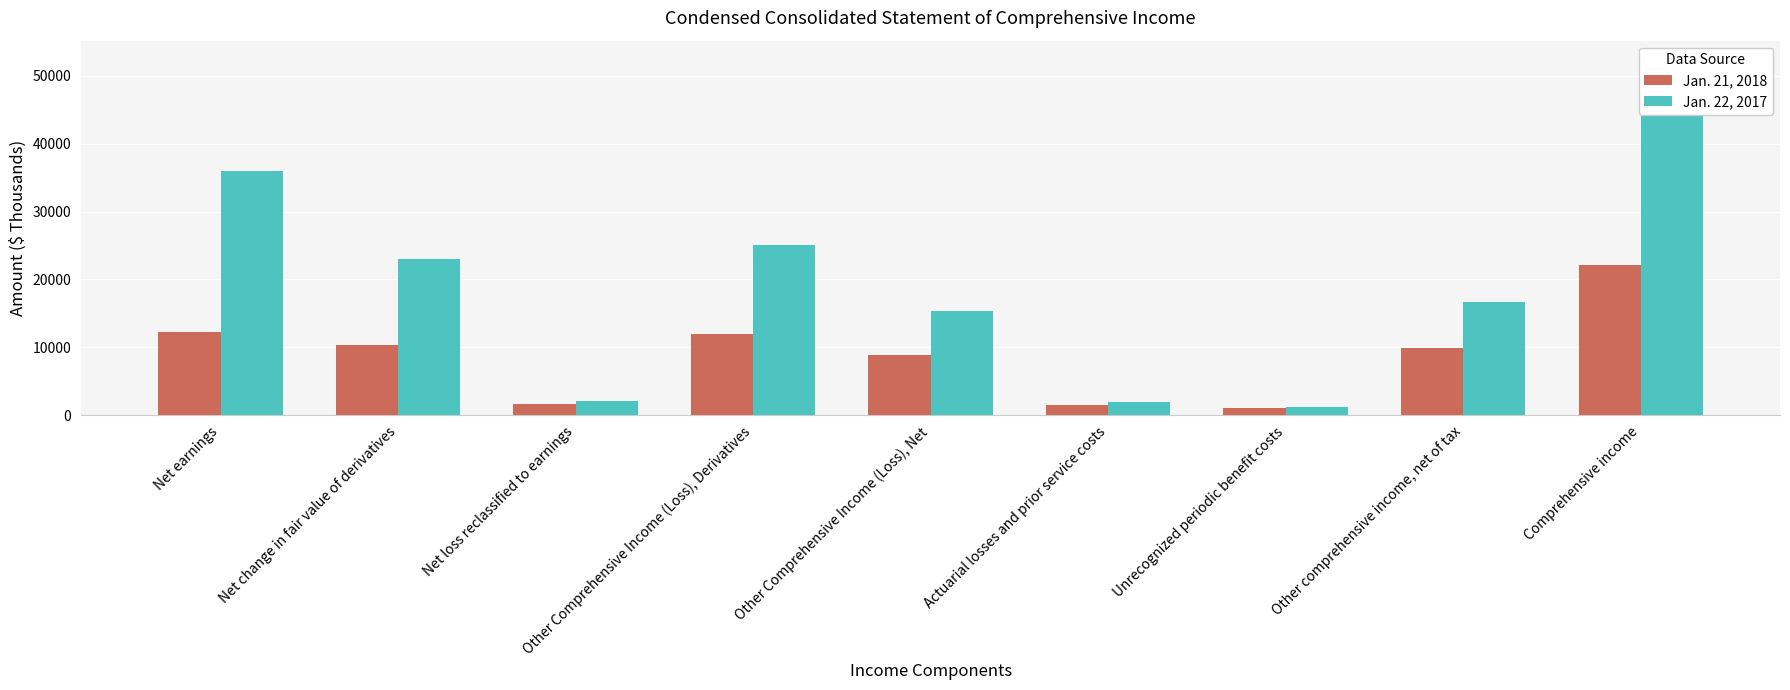

List the labels in order of Jan. 22, 2017 value, largest first.

Comprehensive income, Net earnings, Other Comprehensive Income (Loss), Derivatives, Net change in fair value of derivatives, Other comprehensive income, net of tax, Other Comprehensive Income (Loss), Net, Net loss reclassified to earnings, Actuarial losses and prior service costs, Unrecognized periodic benefit costs